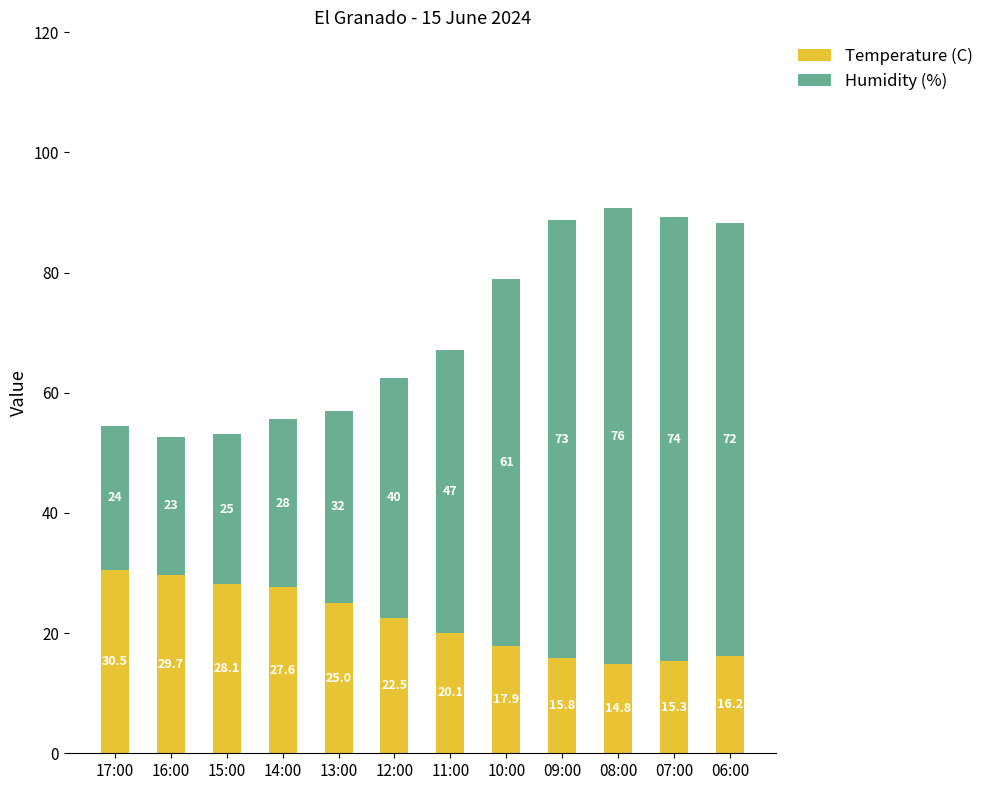

Is it true that Temperature (C) equals 25.0 at 13:00?

True